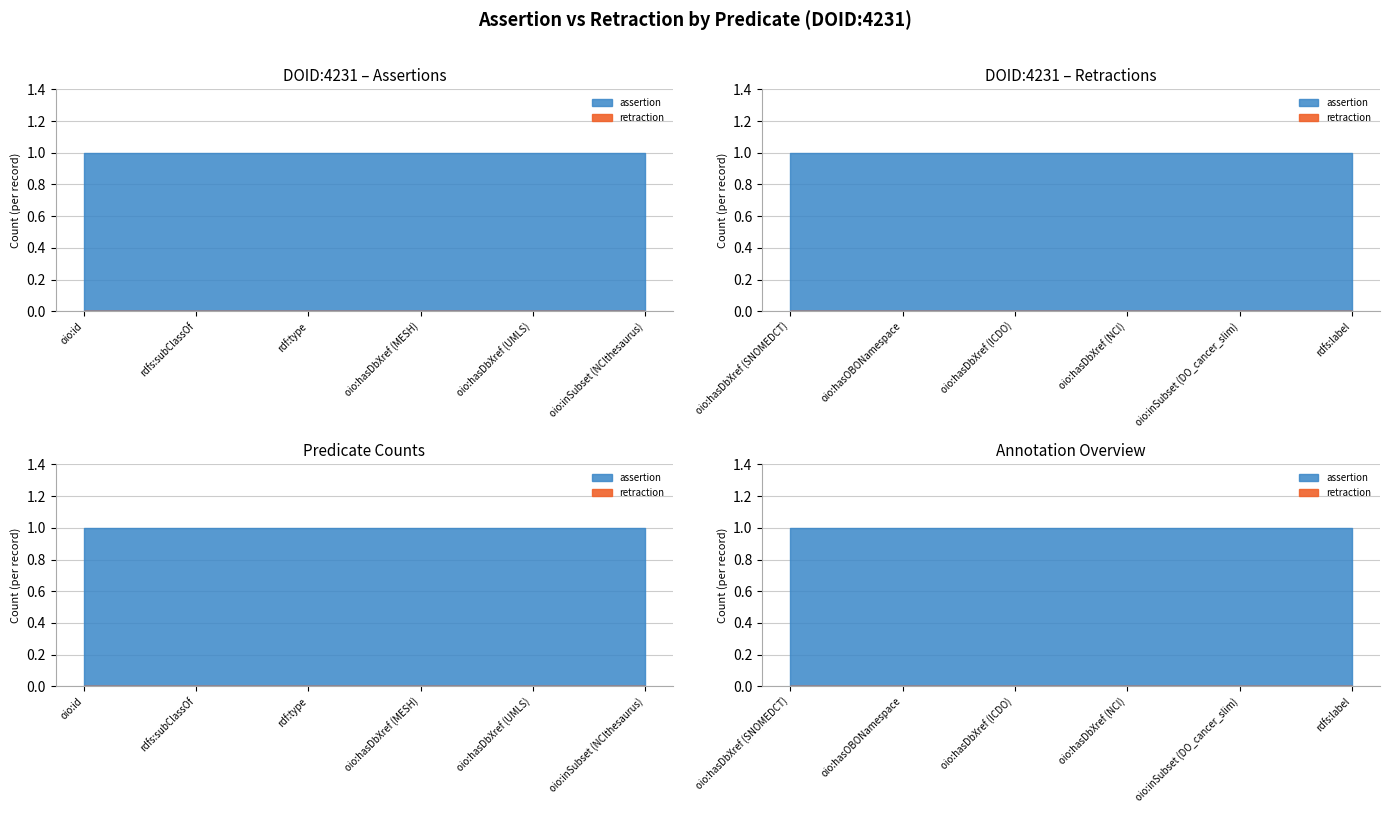

At which category is the sum across all series the highest?

oio:id